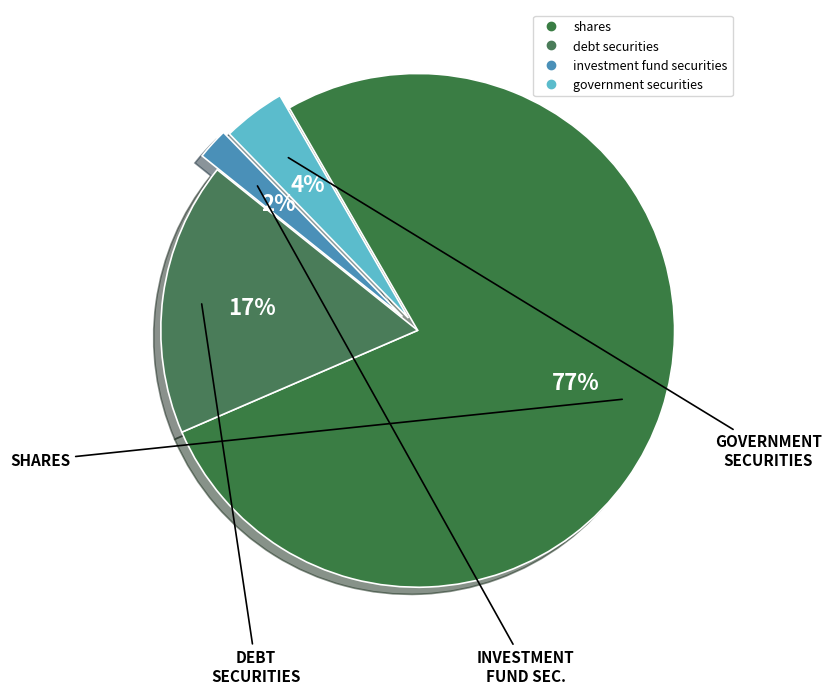

To the nearest percent, what percentage of the pie is shares?

77%